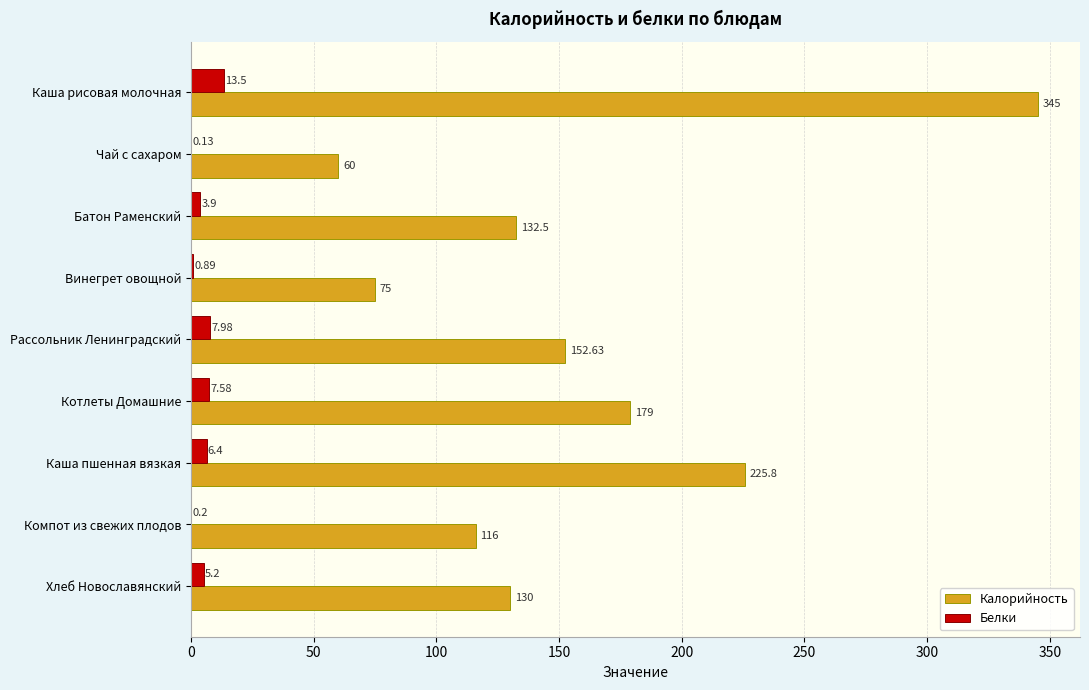

How many data points in Белки are above 5?

5